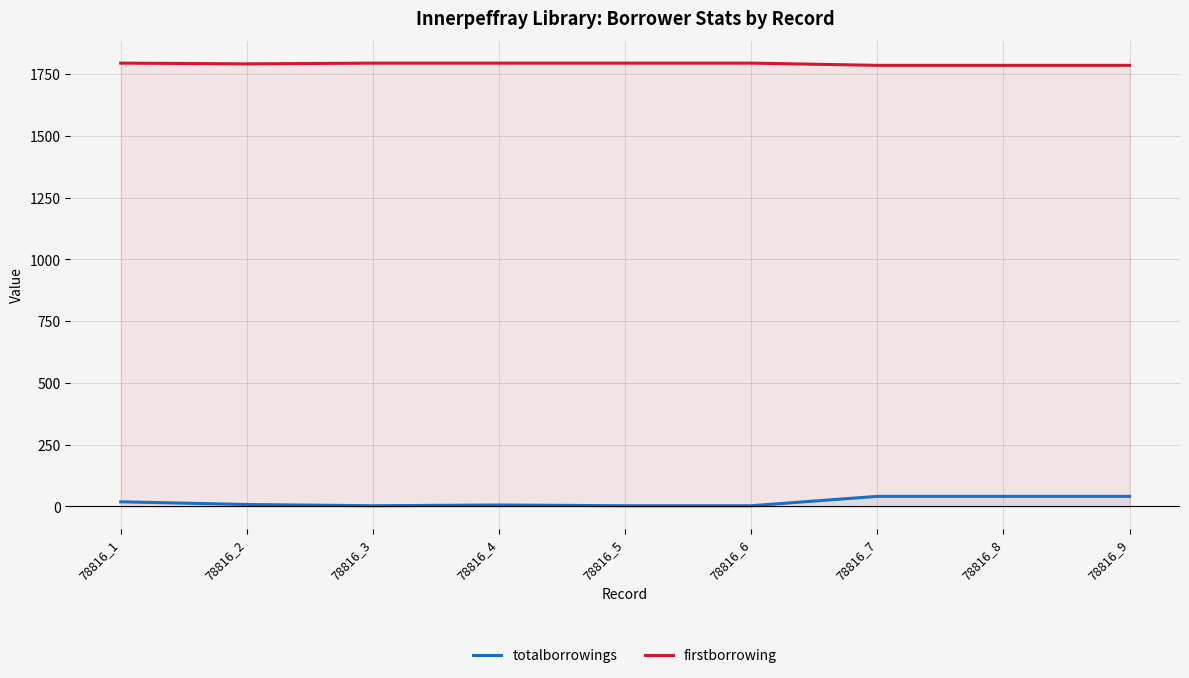

What is the spread (max minus min) of values at 78816_4?

1788